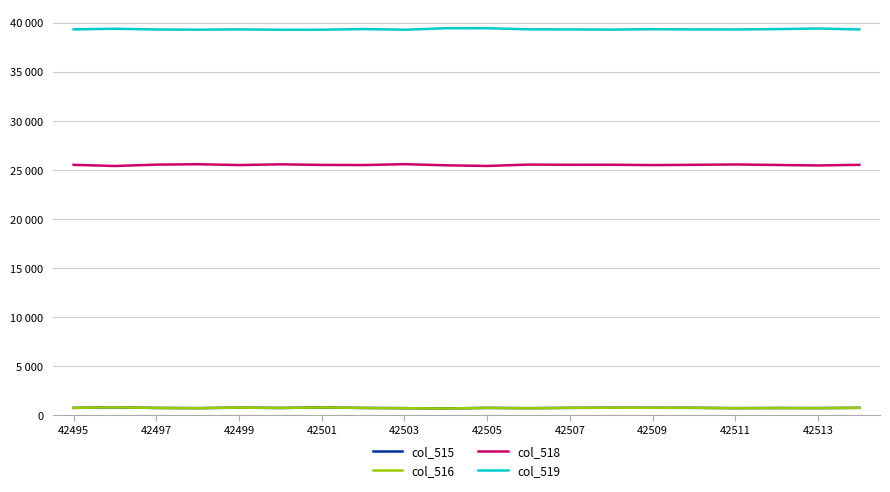

Rank the series by their maximum value, from highest to lowest.

col_519, col_518, col_515, col_516